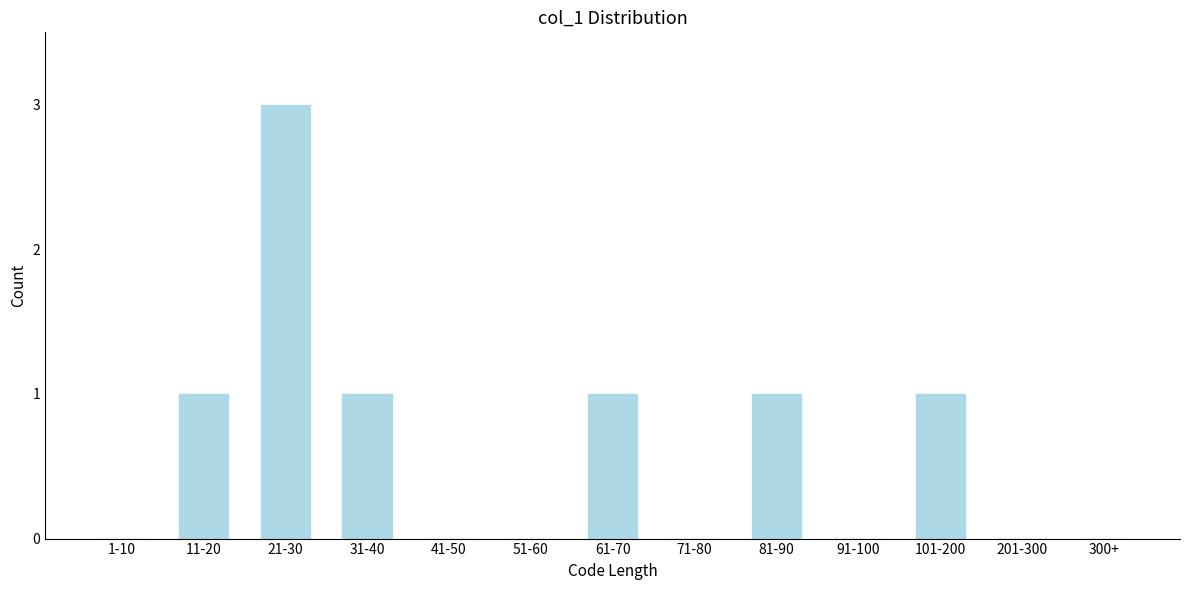

Reading left to right, list all the values displayed in this chart.

1-10=0	11-20=1	21-30=3	31-40=1	41-50=0	51-60=0	61-70=1	71-80=0	81-90=1	91-100=0	101-200=1	201-300=0	300+=0